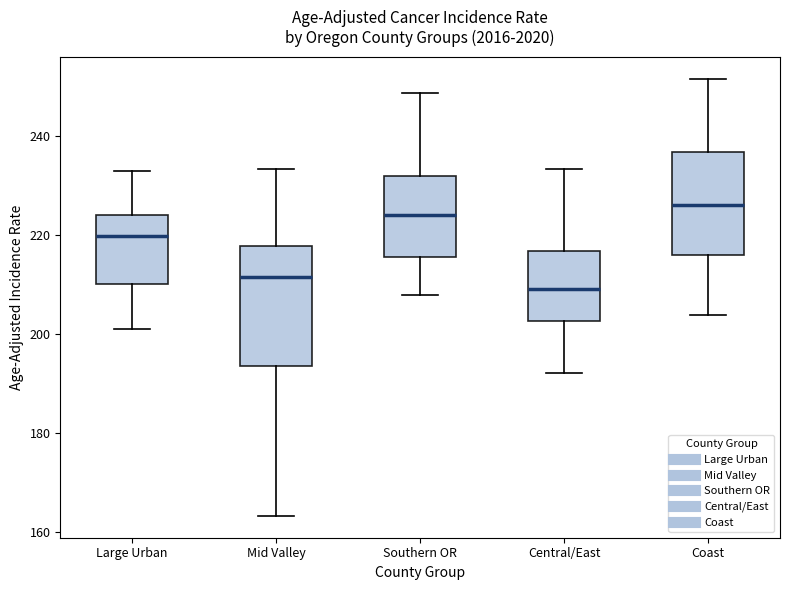

Which box has the highest median line?

Coast